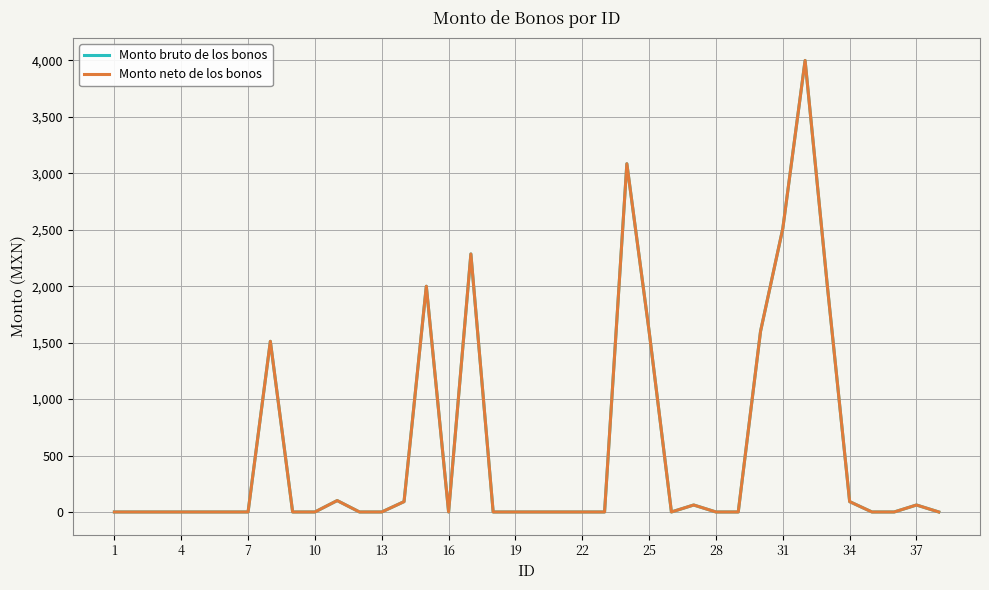

Does the chart have visible grid lines?

Yes